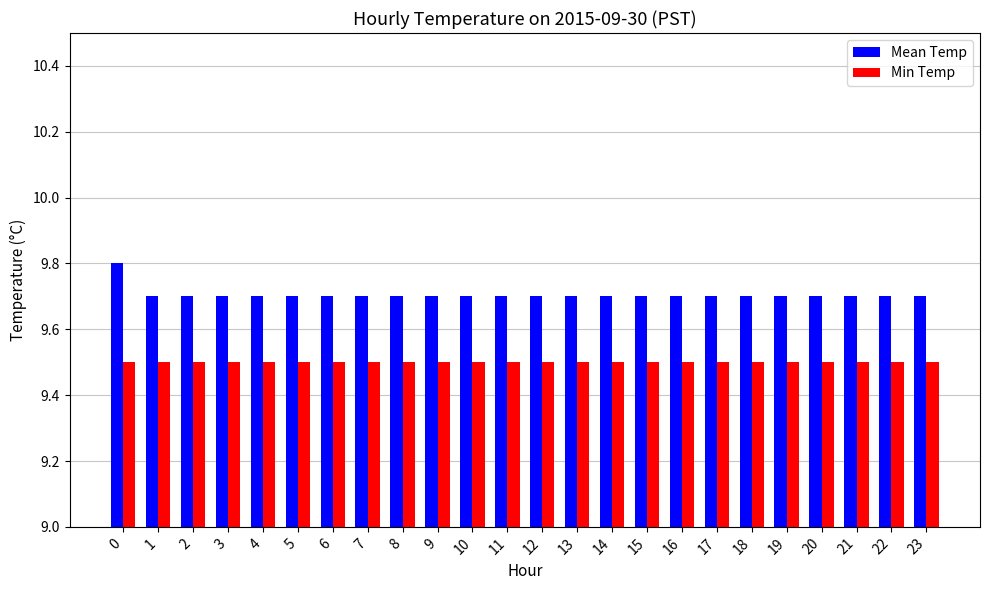

How many series are shown in this chart?

2